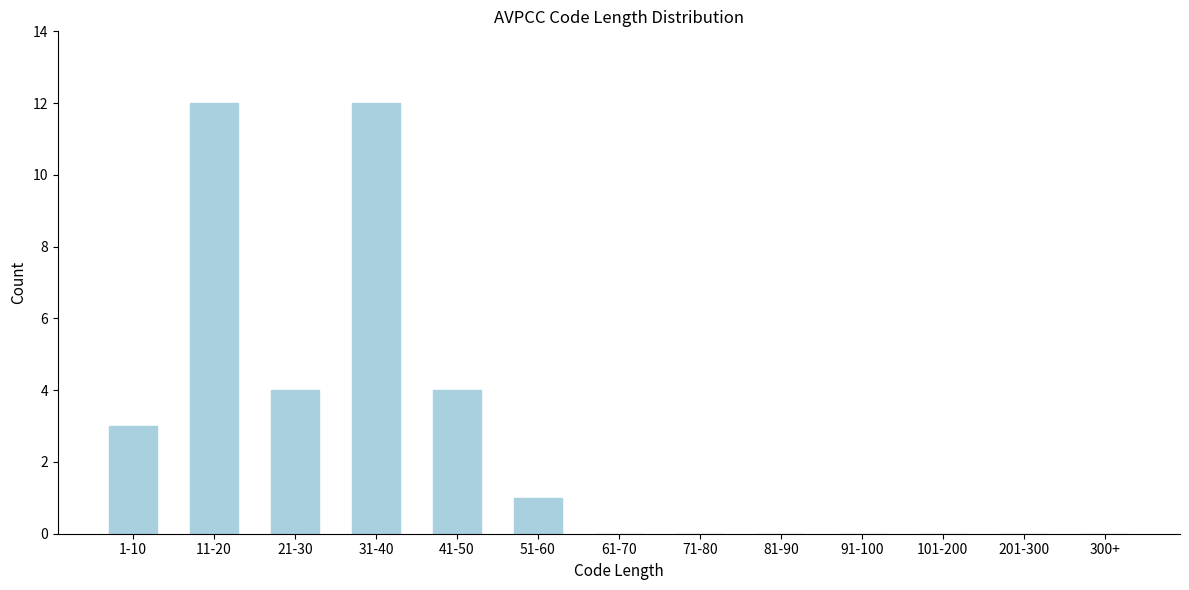

Reading left to right, extract all data points from this chart.

1-10=3	11-20=12	21-30=4	31-40=12	41-50=4	51-60=1	61-70=0	71-80=0	81-90=0	91-100=0	101-200=0	201-300=0	300+=0